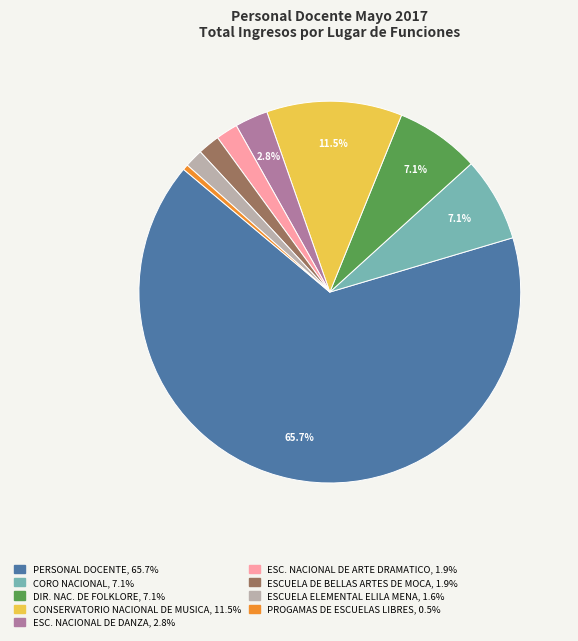

Is the sum of PROGAMAS DE ESCUELAS LIBRES and DIR. NAC. DE FOLKLORE greater than half?

No